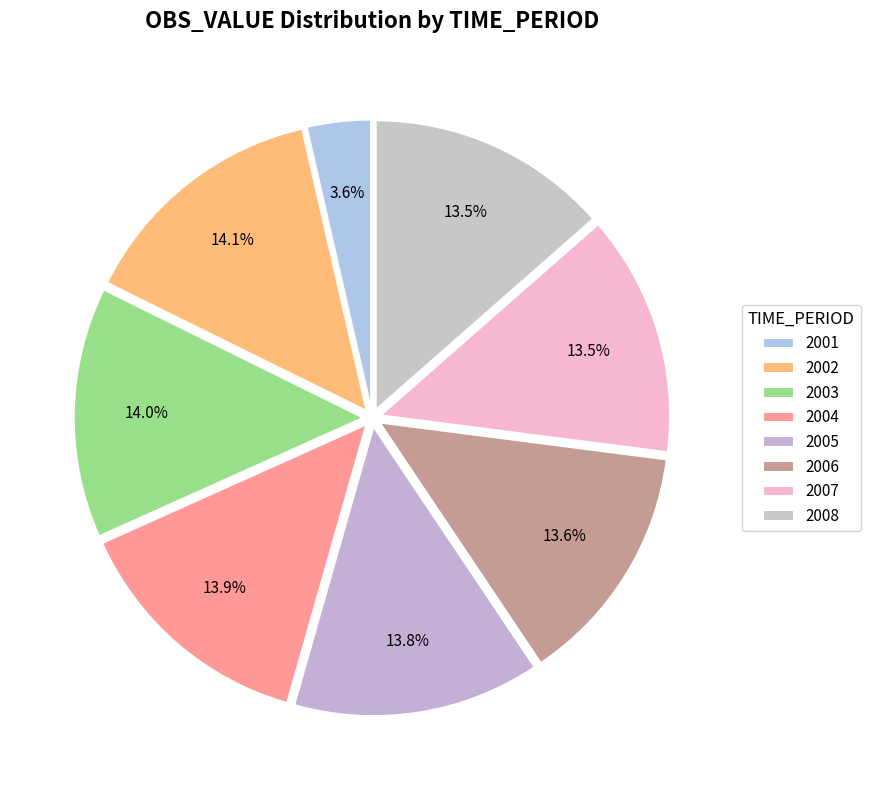

Is there a majority slice in this chart?

No